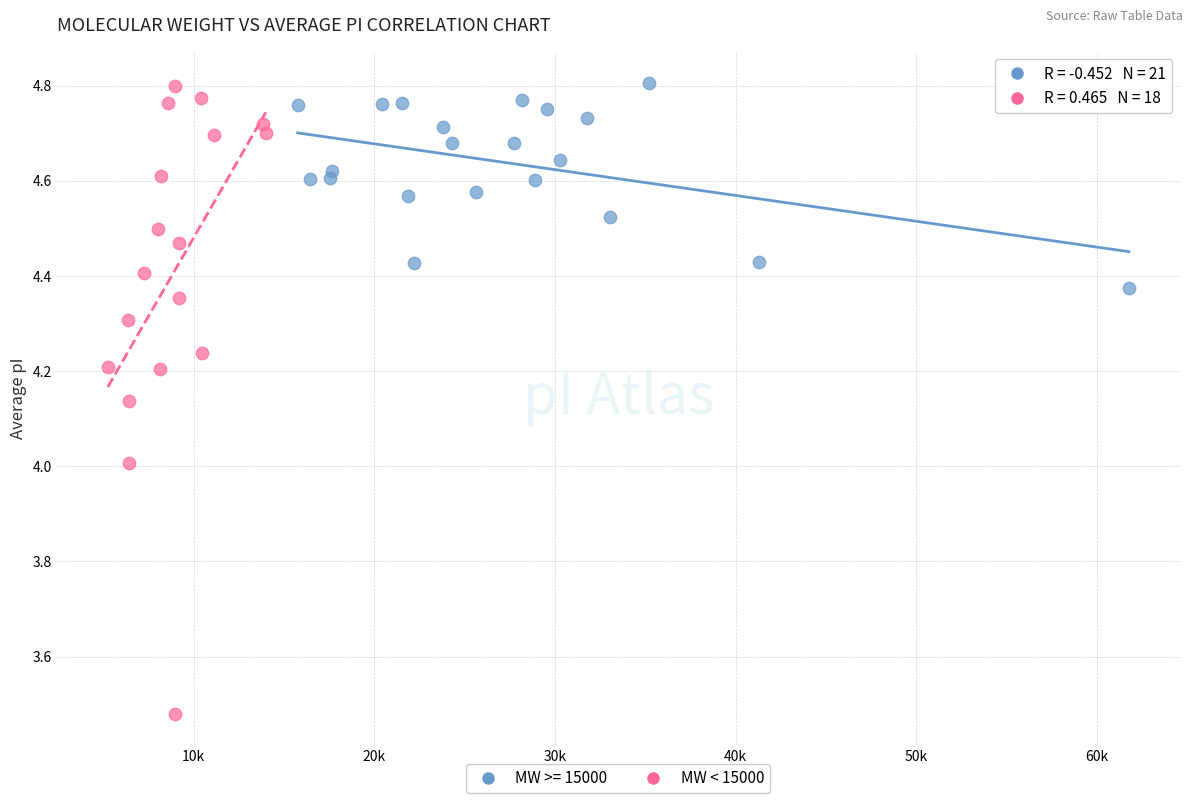

Which series has the largest Y range (max minus min)?

MW < 15000